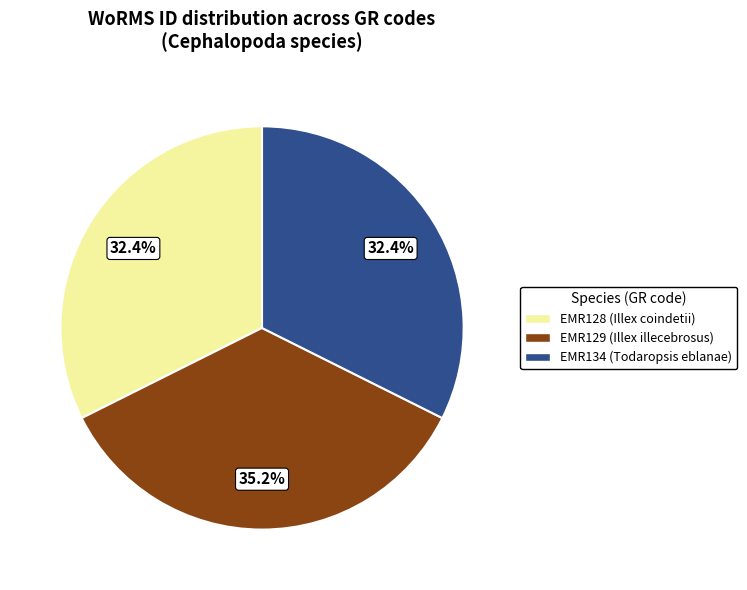

How many slices are in this pie chart?

3